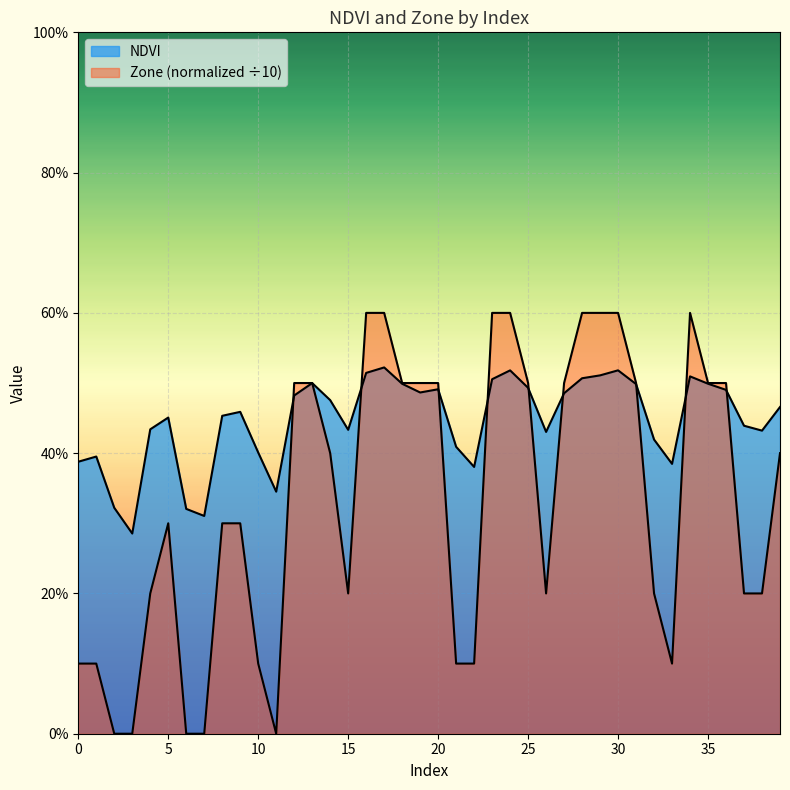

Does the chart display data point markers on the line(s)?

No